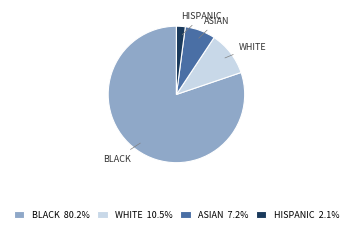

Is ASIAN 7.2% the majority of the pie?

No